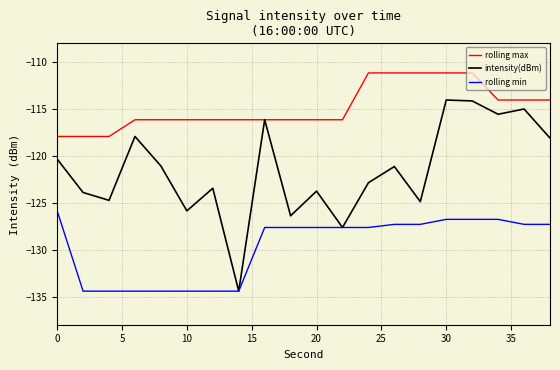

True or false: rolling max and rolling min cross at least once.

False